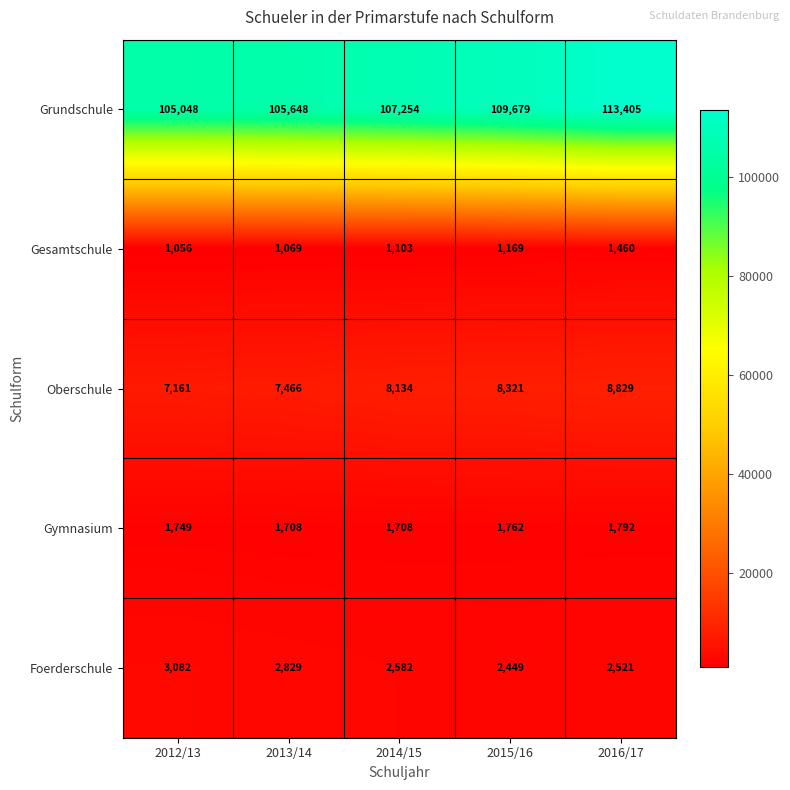

What is the approximate value of Oberschule at 2012/13?

7161